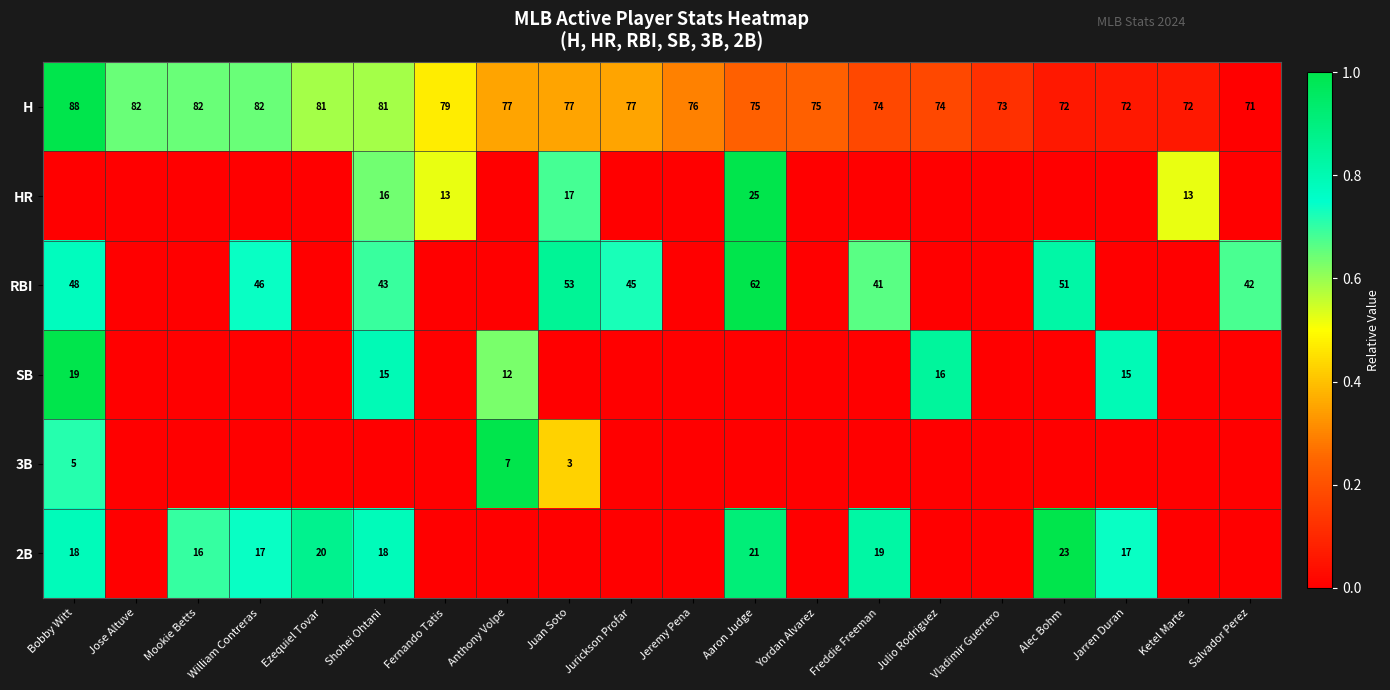

What is the average value of the H series?

77